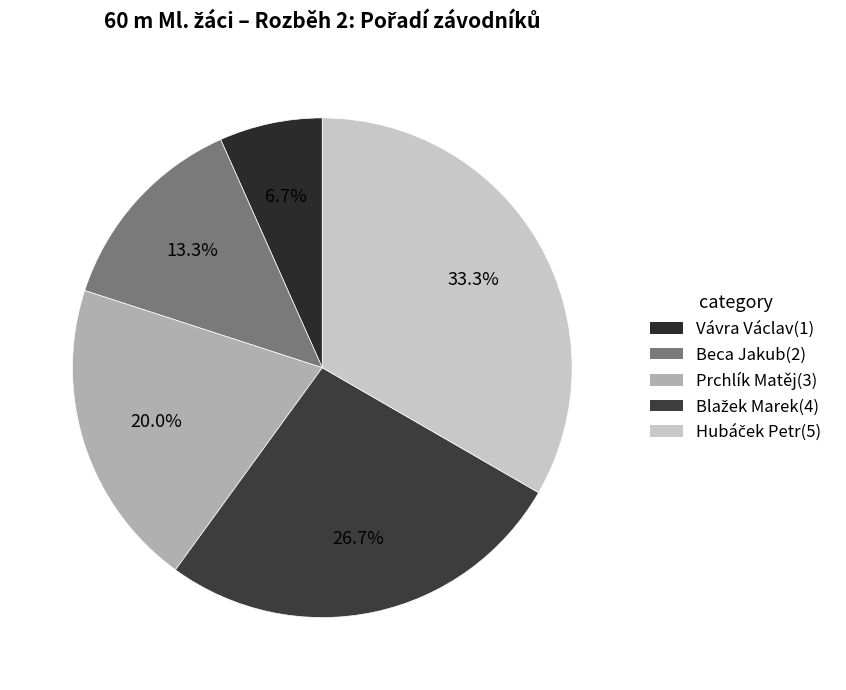

Which slice is the largest?

Hubáček Petr